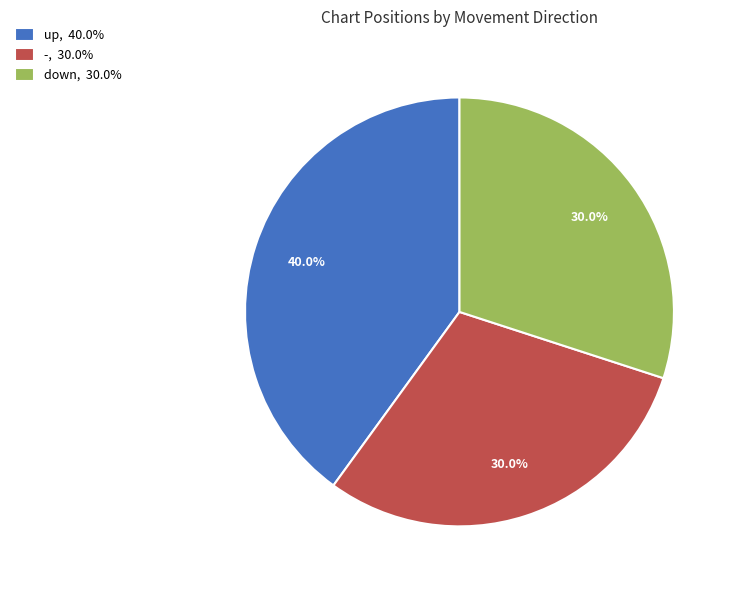

How many segments does this pie chart have?

3